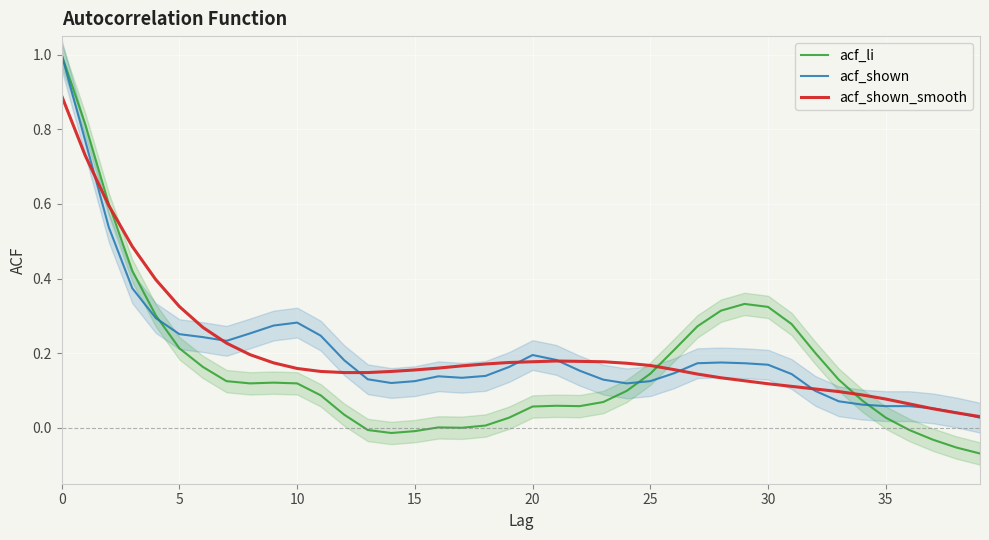

What is the greatest value displayed?

1.0